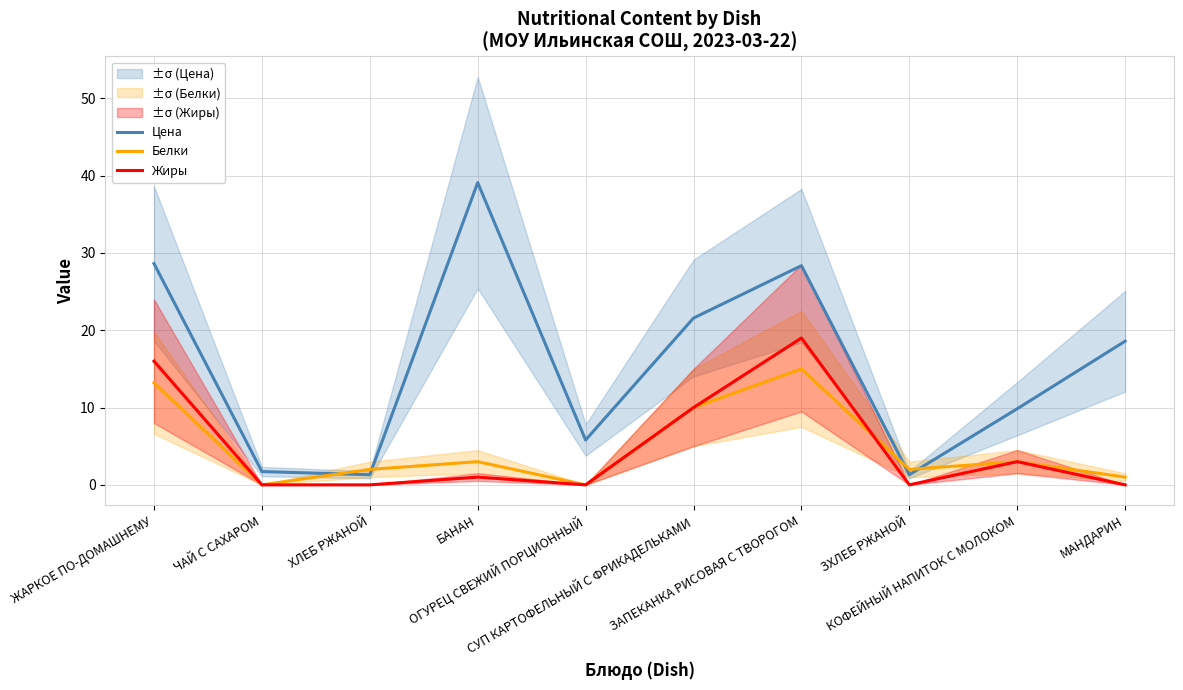

Rank the categories by Цена value from lowest to highest.

ХЛЕБ РЖАНОЙ, ЗХЛЕБ РЖАНОЙ, ЧАЙ С САХАРОМ, ОГУРЕЦ СВЕЖИЙ ПОРЦИОННЫЙ, КОФЕЙНЫЙ НАПИТОК С МОЛОКОМ, МАНДАРИН, СУП КАРТОФЕЛЬНЫЙ С ФРИКАДЕЛЬКАМИ, ЗАПЕКАНКА РИСОВАЯ С ТВОРОГОМ, ЖАРКОЕ ПО-ДОМАШНЕМУ, БАНАН